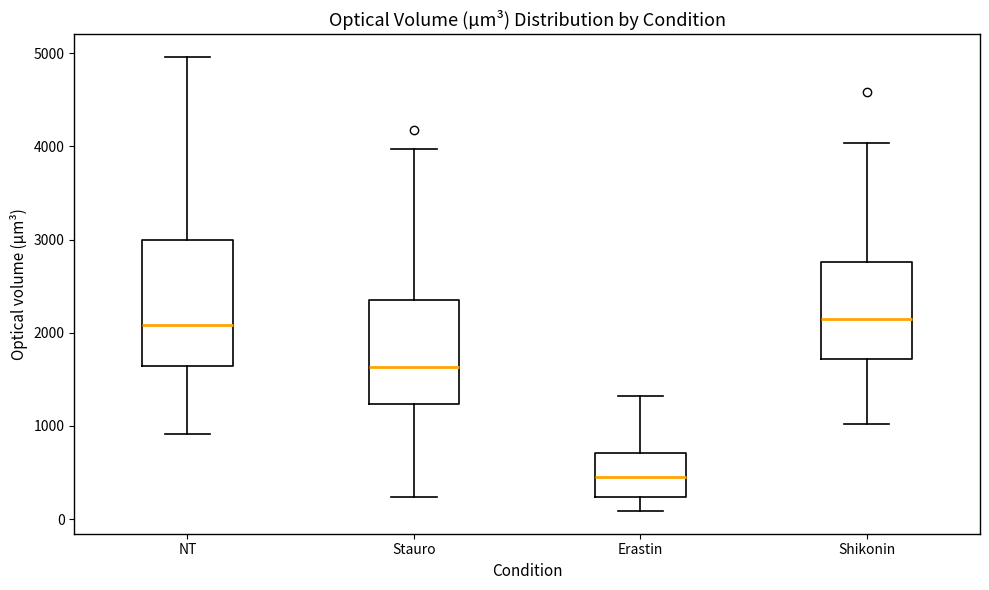

Where does the lower whisker of the box for NT end on the y-axis? The values are not printed on the chart, so give them approximately, as read against the axis.

900